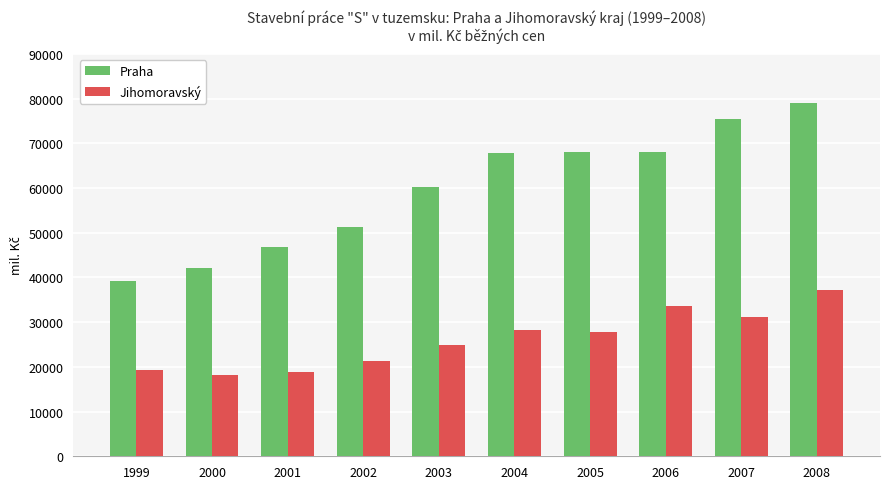

Which series has the largest range (max minus min)?

Praha